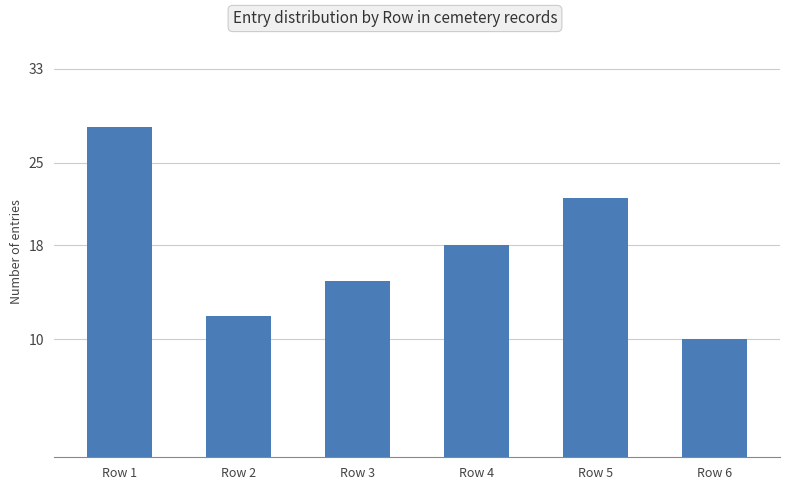

Reading right to left, extract all data points from this chart.

10	22	18	15	12	28